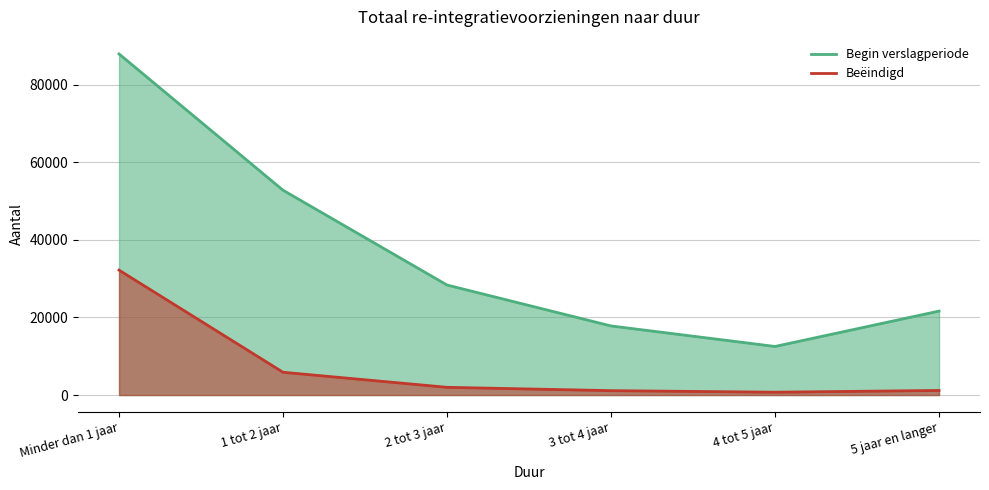

Is the value of Beëindigd at 2 tot 3 jaar greater than the value of Begin verslagperiode at 3 tot 4 jaar?

No